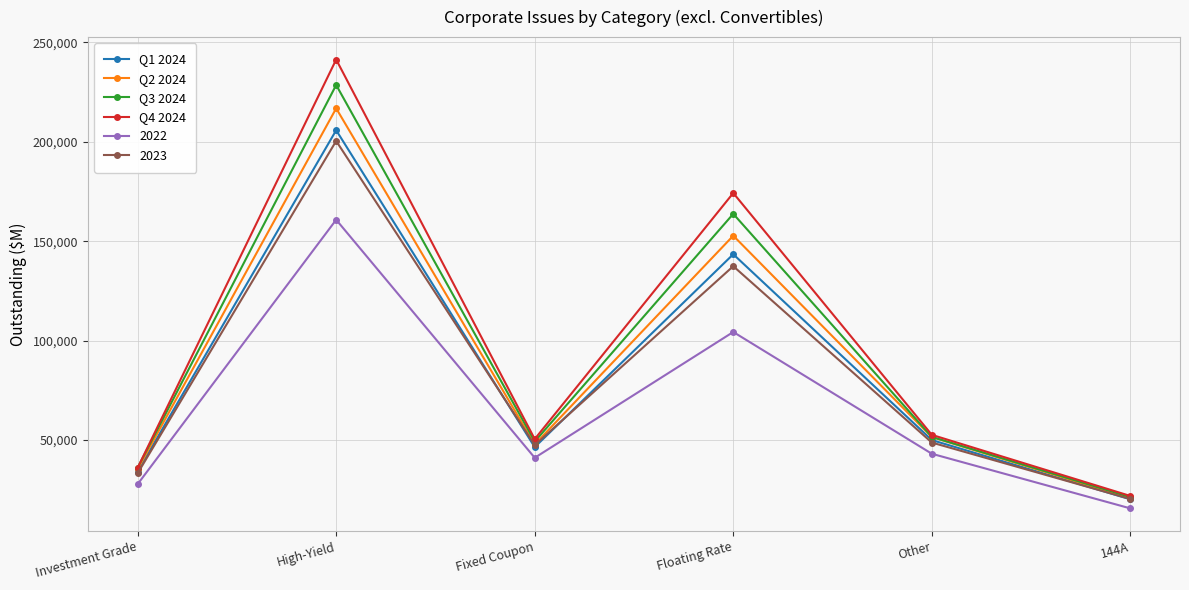

What position from the left is Floating Rate?

4